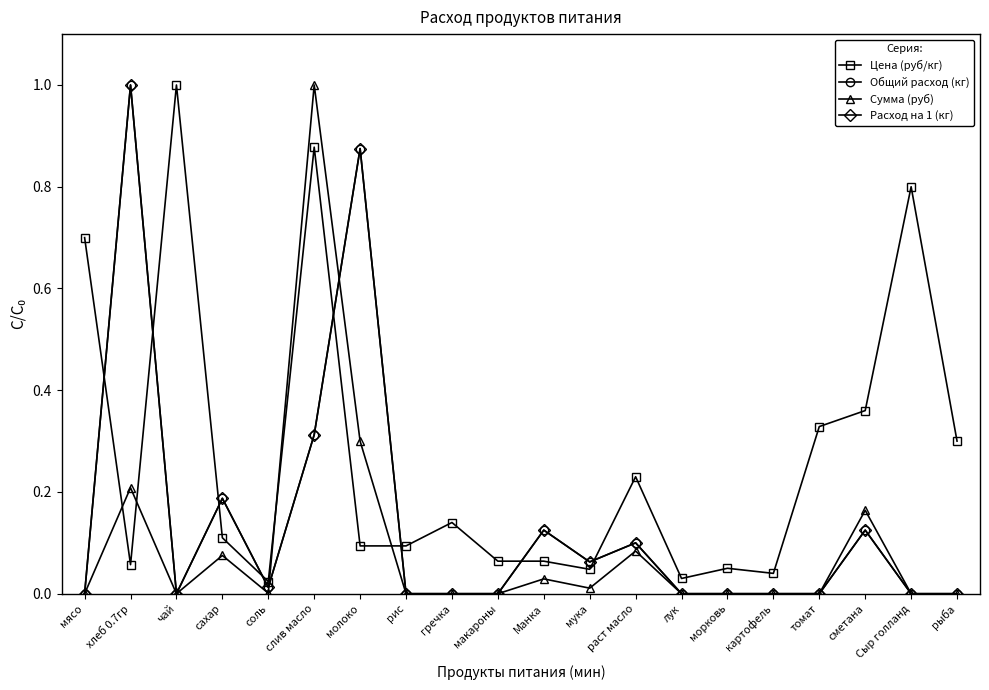

Which category has the highest value in the Расход на 1 (кг) series?

хлеб 0.7гр